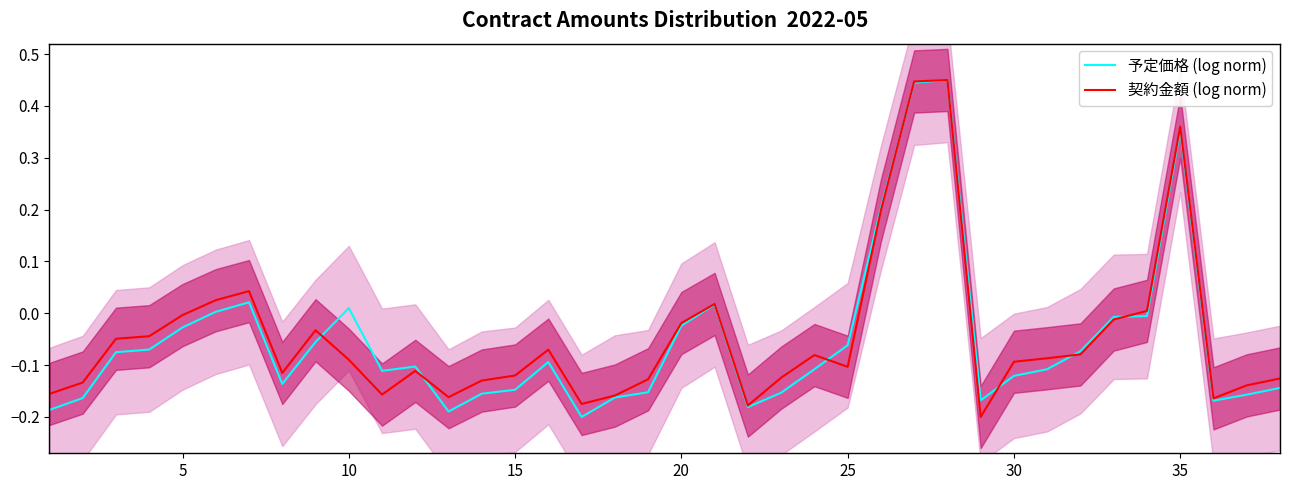

Which series has the largest range (max minus min)?

予定価格 (log norm)